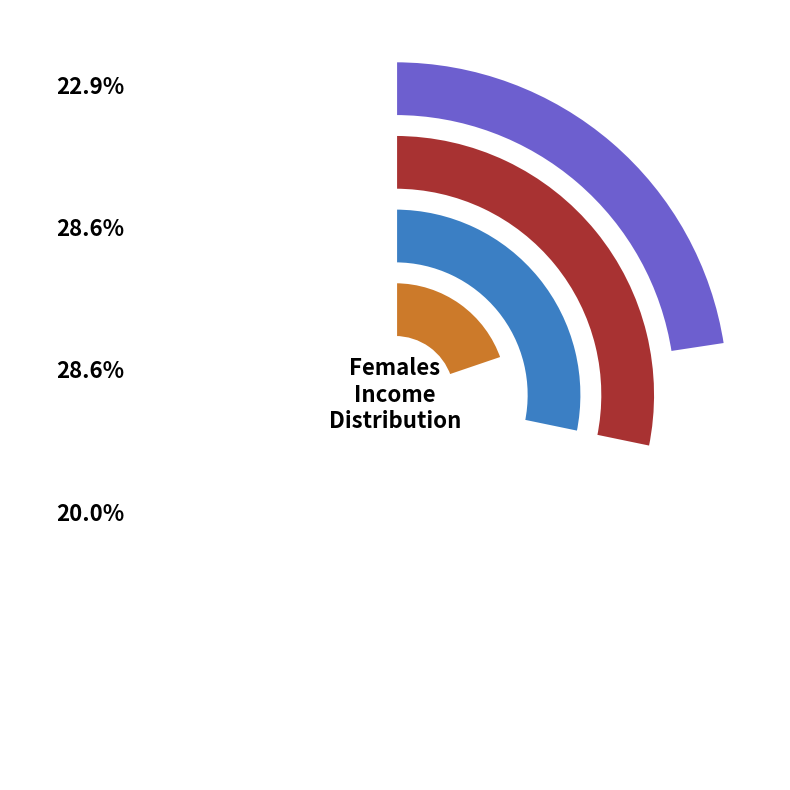

To the nearest percent, what is the difference between the $1,250-$1,499 and $2,000 or more slice percentages?

3%